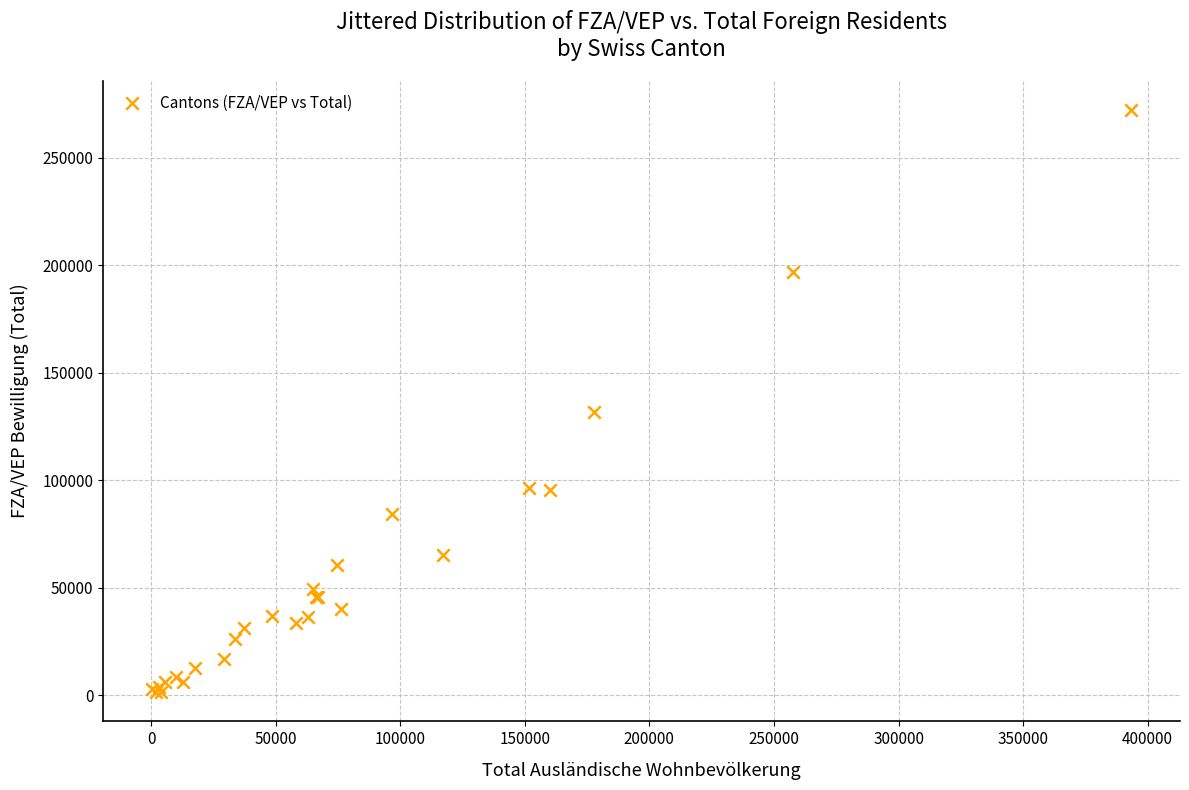

What Y value in the scatter plot is closest to 136906?

131569.3